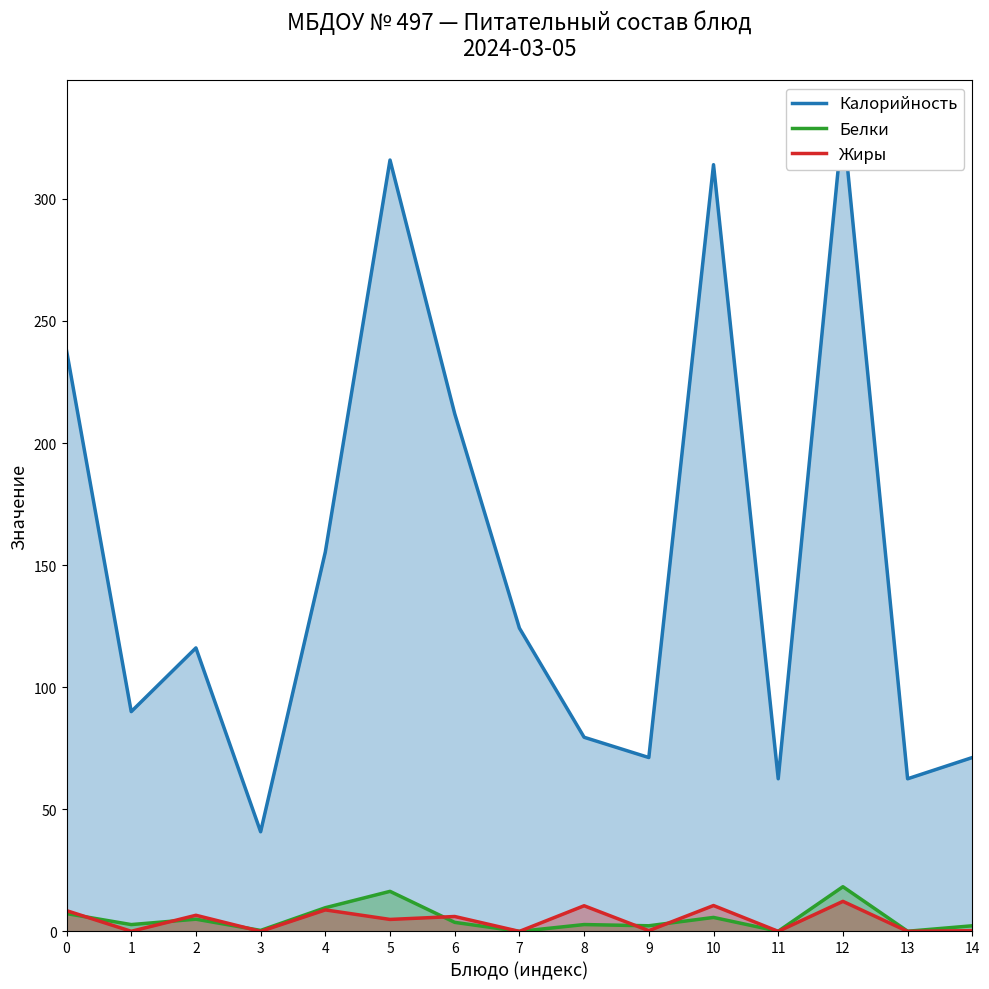

How many interior local valleys does the Жиры series have?

7